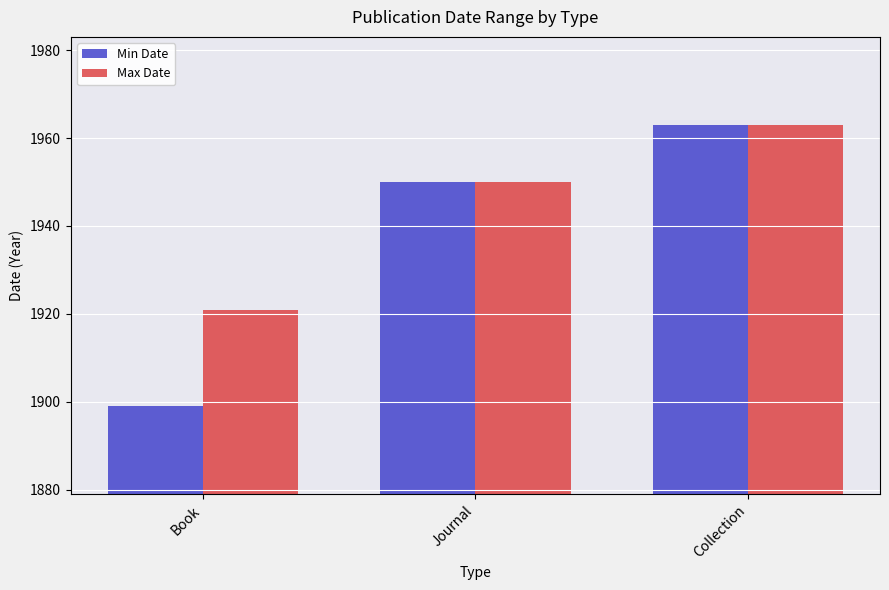

What value does the Min Date series have at Collection, to the nearest 10?

1960